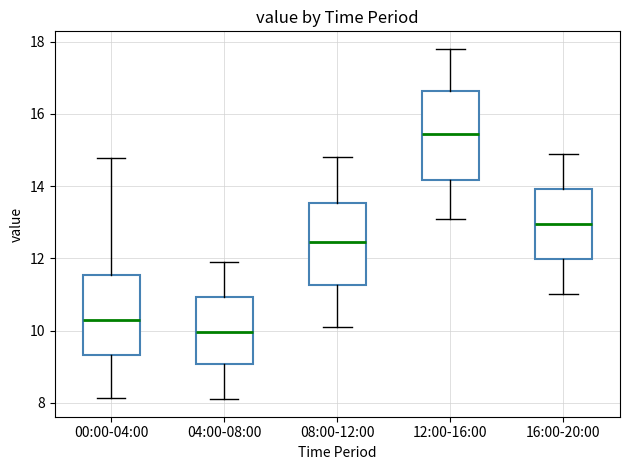

Which box has the highest median line?

12:00-16:00